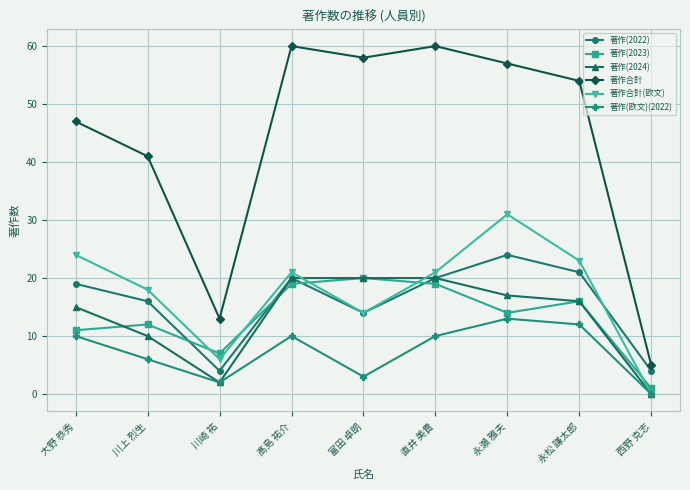

What is the maximum value for 著作(2023)?

20